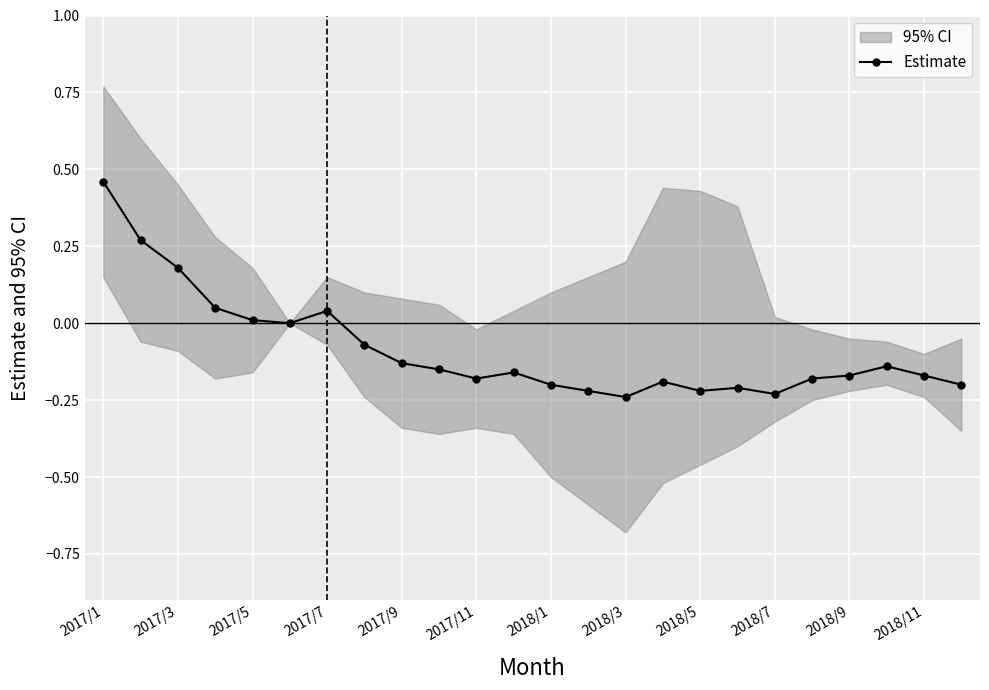

True or false: Estimate has more than 0 interior local peaks.

True